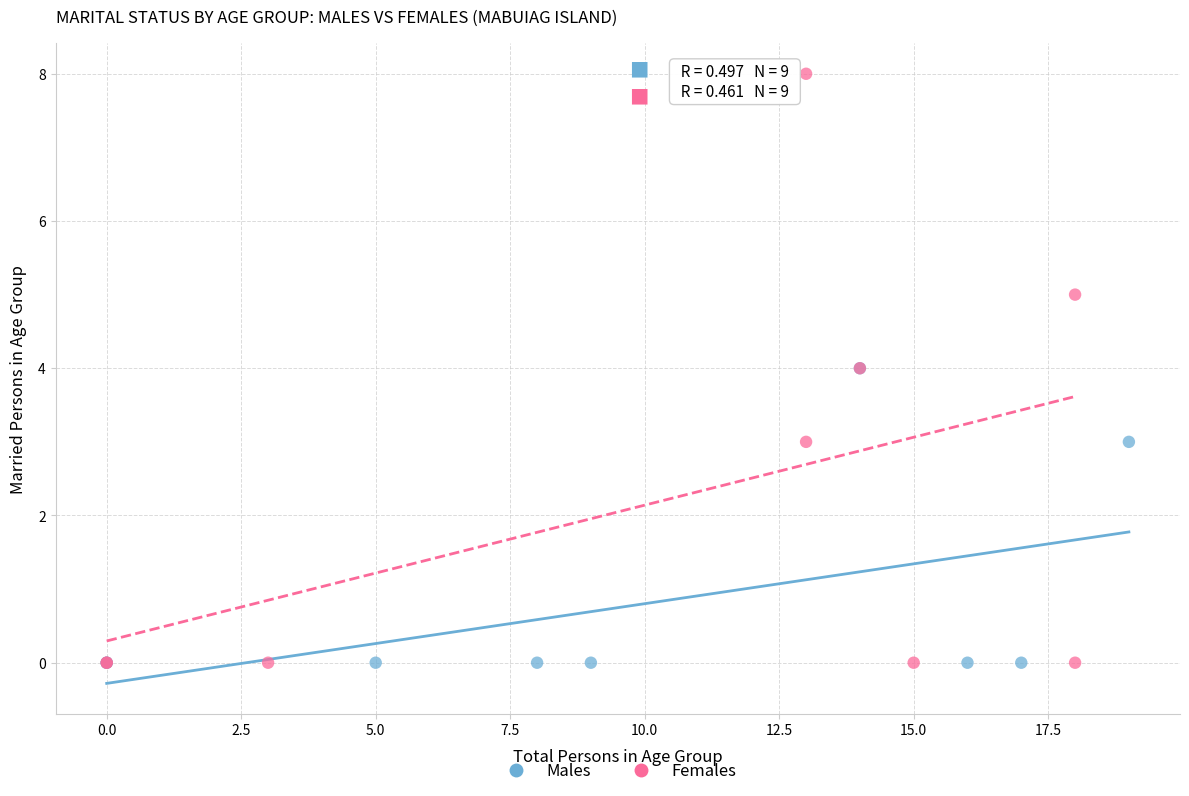

Which series contains the highest Y value?

Females